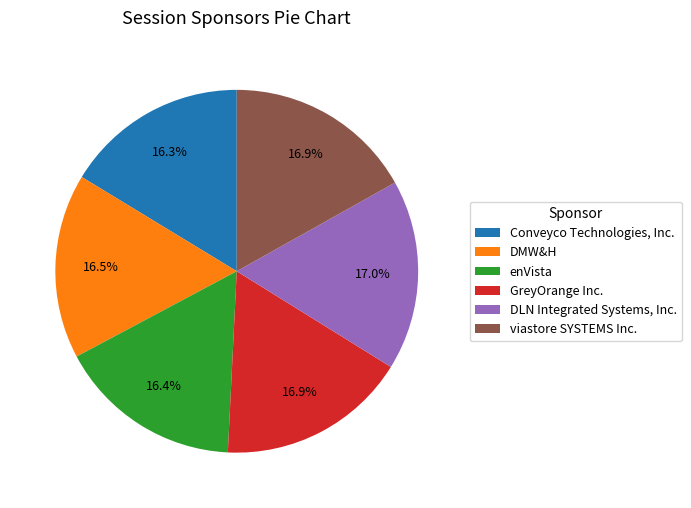

Approximately how many times larger is the value at enVista compared to GreyOrange Inc.?

1.0